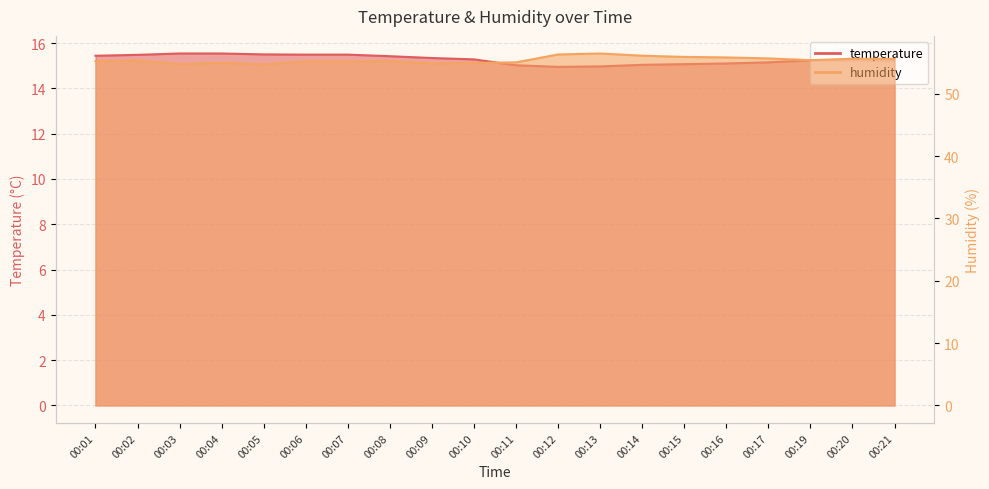

Reading left to right, list all the values displayed in this chart.

temperature: 00:01=15.4	00:02=15.5	00:03=15.5	00:04=15.5	00:05=15.5	00:06=15.5	00:07=15.5	00:08=15.4	00:09=15.3	00:10=15.3	00:11=15.0	00:12=14.9	00:13=15.0	00:14=15.0	00:15=15.1	00:16=15.1	00:17=15.2	00:19=15.2	00:20=15.2	00:21=15.2
humidity: 00:01=55.2	00:02=55.4	00:03=54.8	00:04=55.0	00:05=54.7	00:06=55.2	00:07=55.2	00:08=55.2	00:09=54.9	00:10=55.0	00:11=55.0	00:12=56.3	00:13=56.5	00:14=56.1	00:15=55.9	00:16=55.8	00:17=55.7	00:19=55.4	00:20=55.6	00:21=55.6